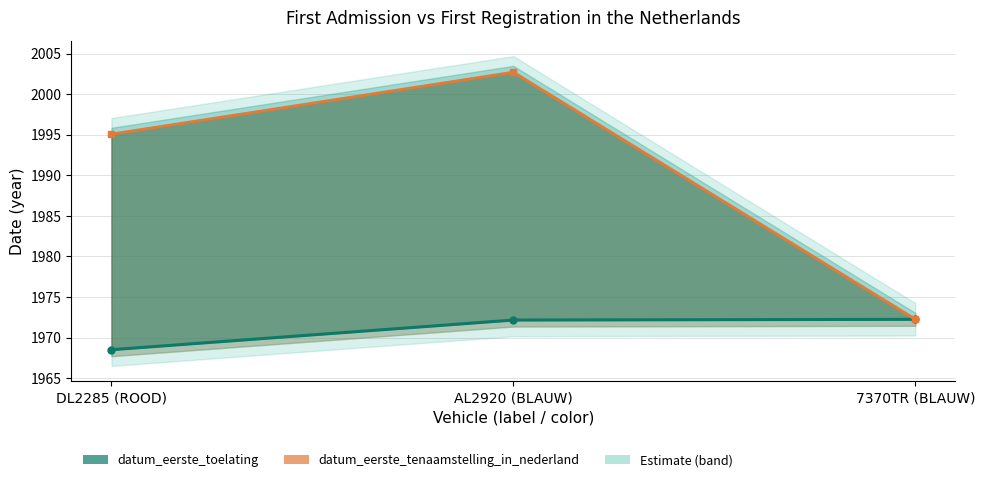

The datum_eerste_tenaamstelling_in_nederland series shows 1147.9 at DL2285 (ROOD). True or false?

False